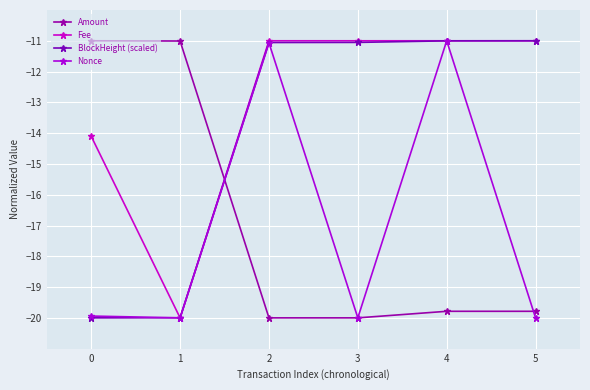

What is the spread (max minus min) of values at 4?

8.8